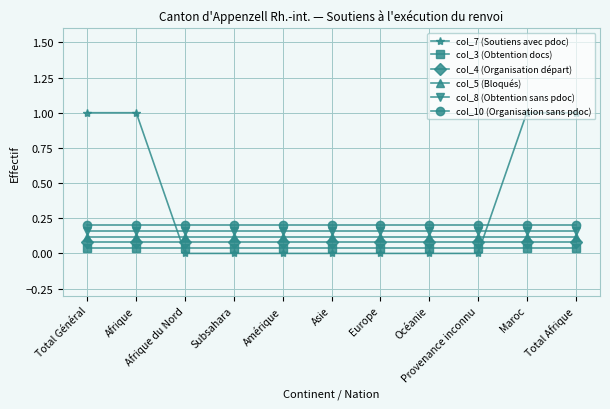

What position from the left is Europe?

7